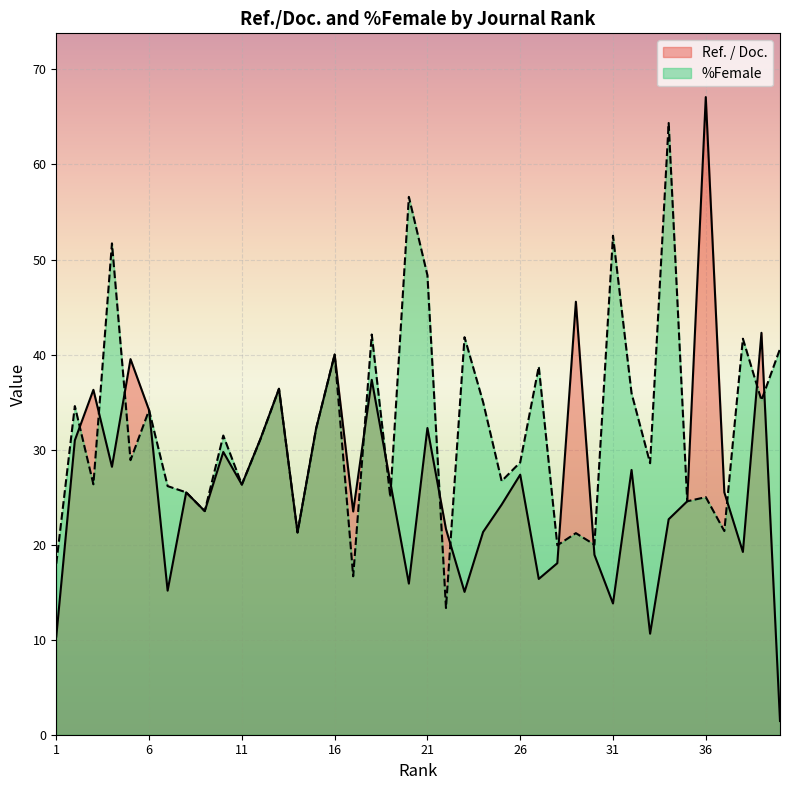

How many data points does each series have?

40